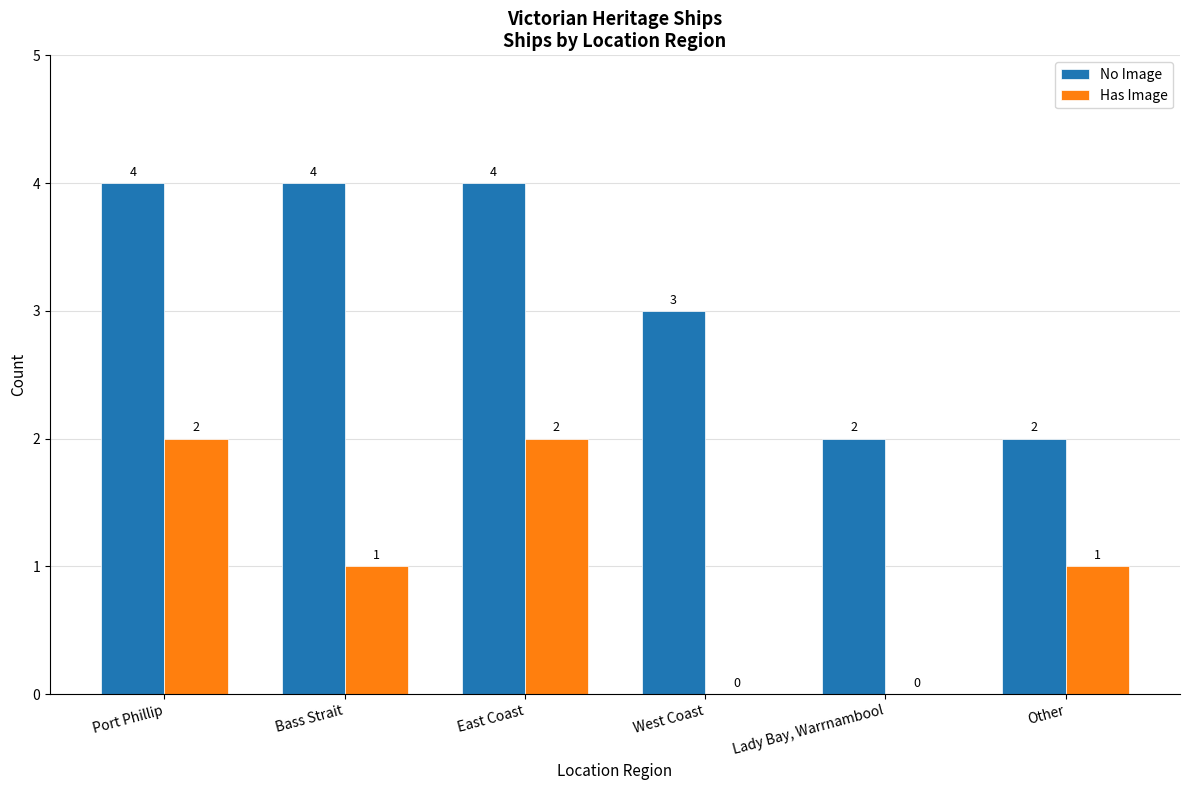

What is the sum of the No Image values at Port Phillip and East Coast?

8